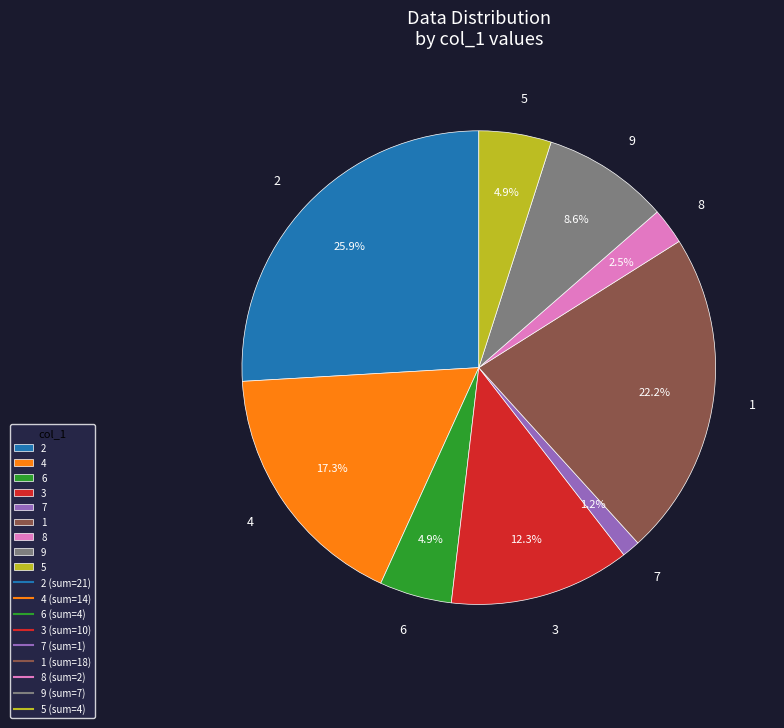

Does 9 account for over 50% of the chart?

No